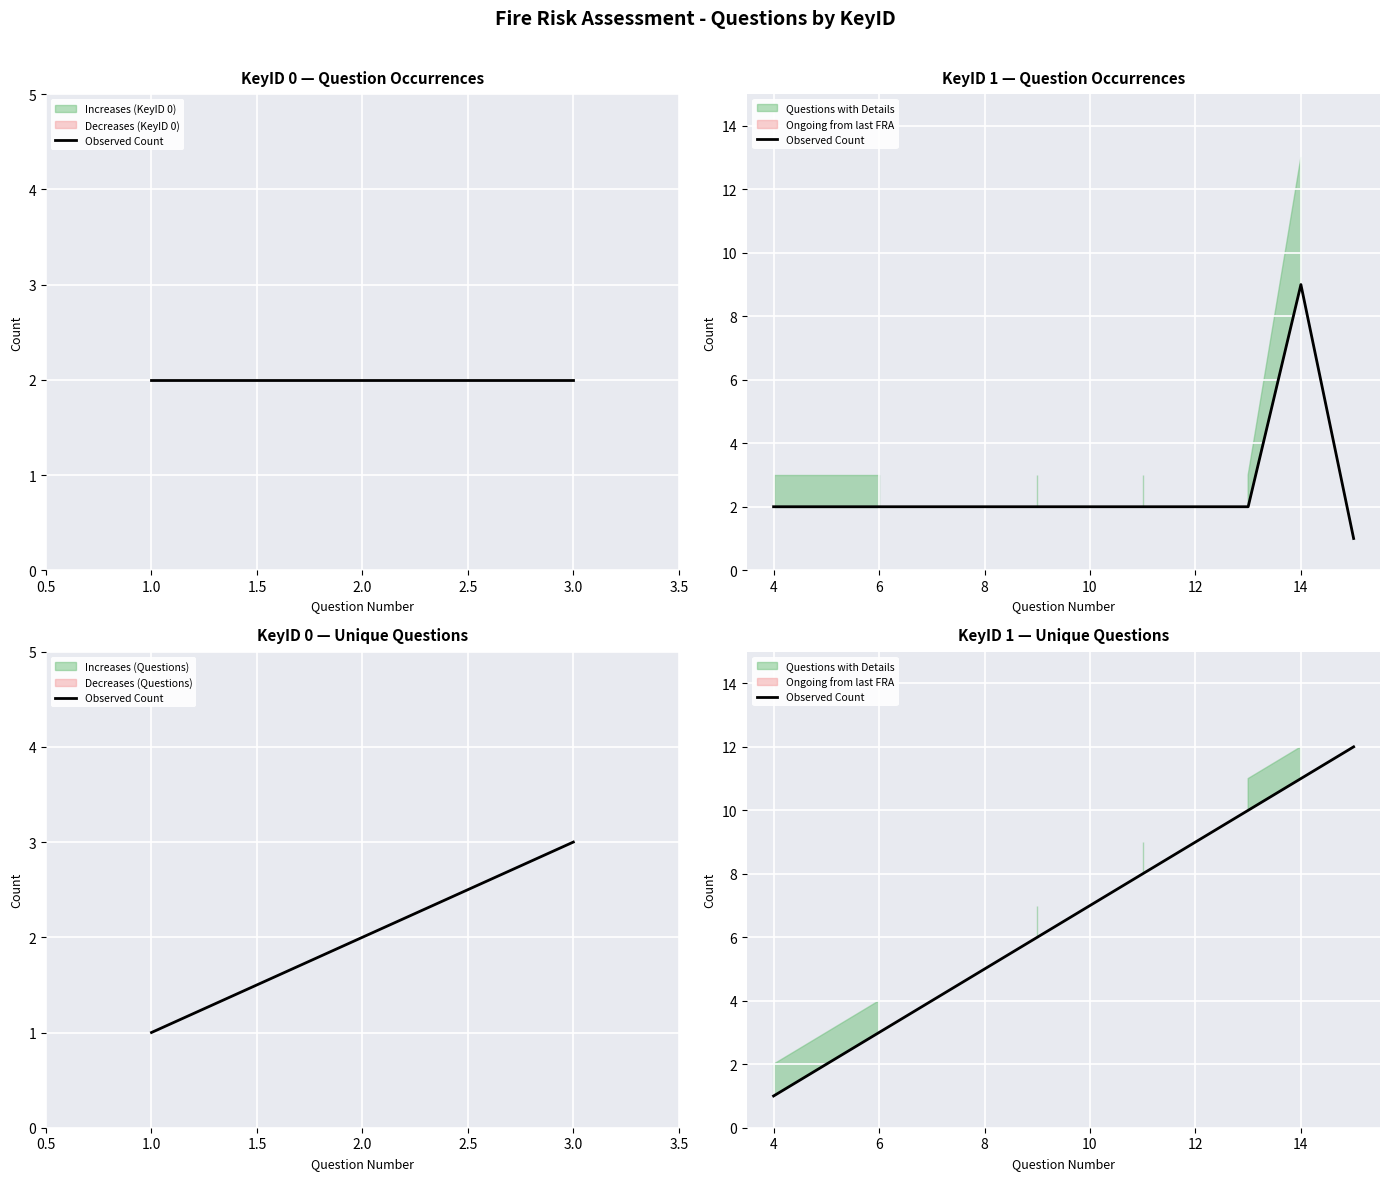

What is the sum of the values at 2.0 and 0.5?

5